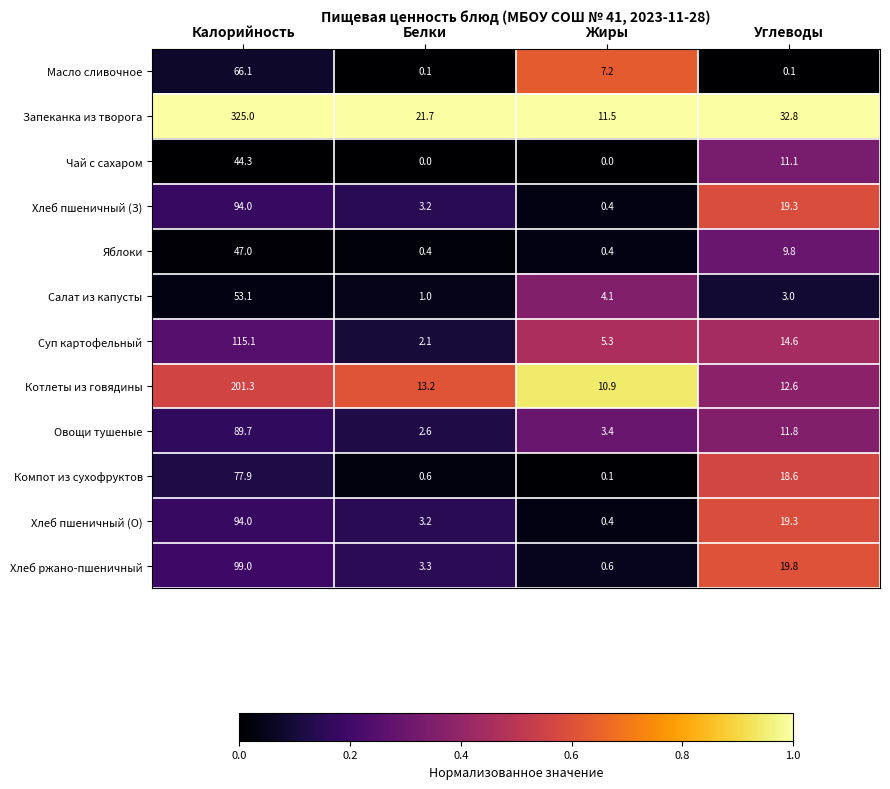

Rank the categories by Суп картофельный value from highest to lowest.

Калорийность, Углеводы, Жиры, Белки